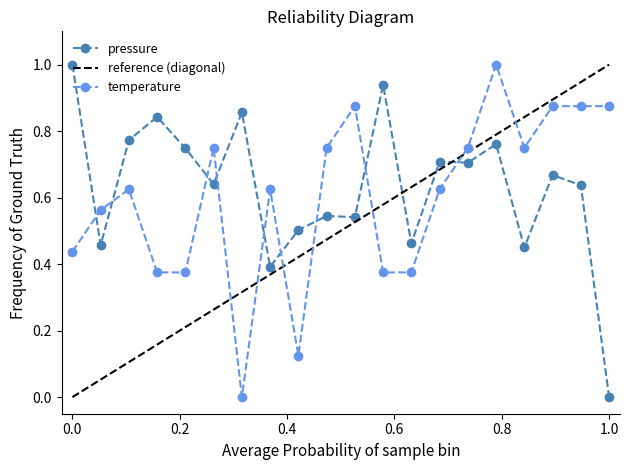

Which category has the lowest value in the pressure series?

1.0